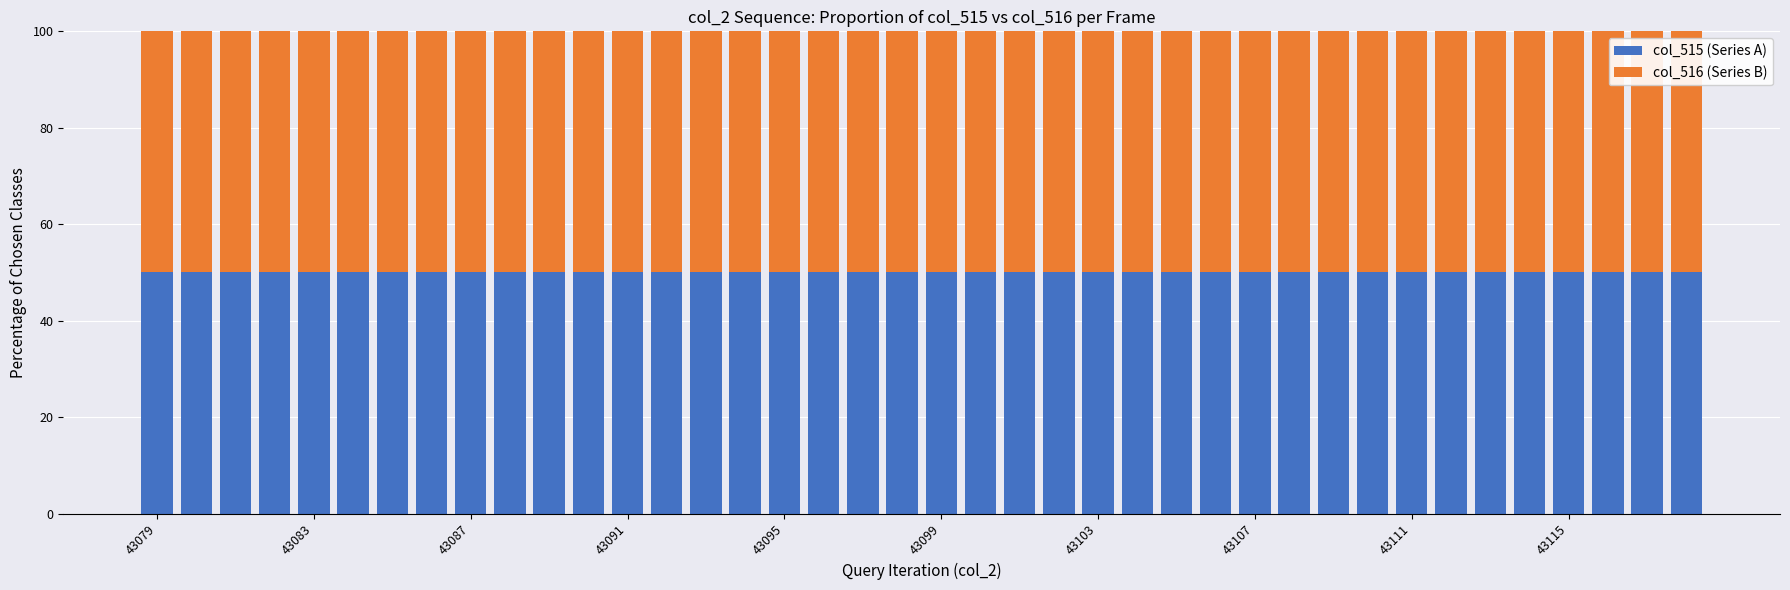

Does the chart contain any negative values?

No